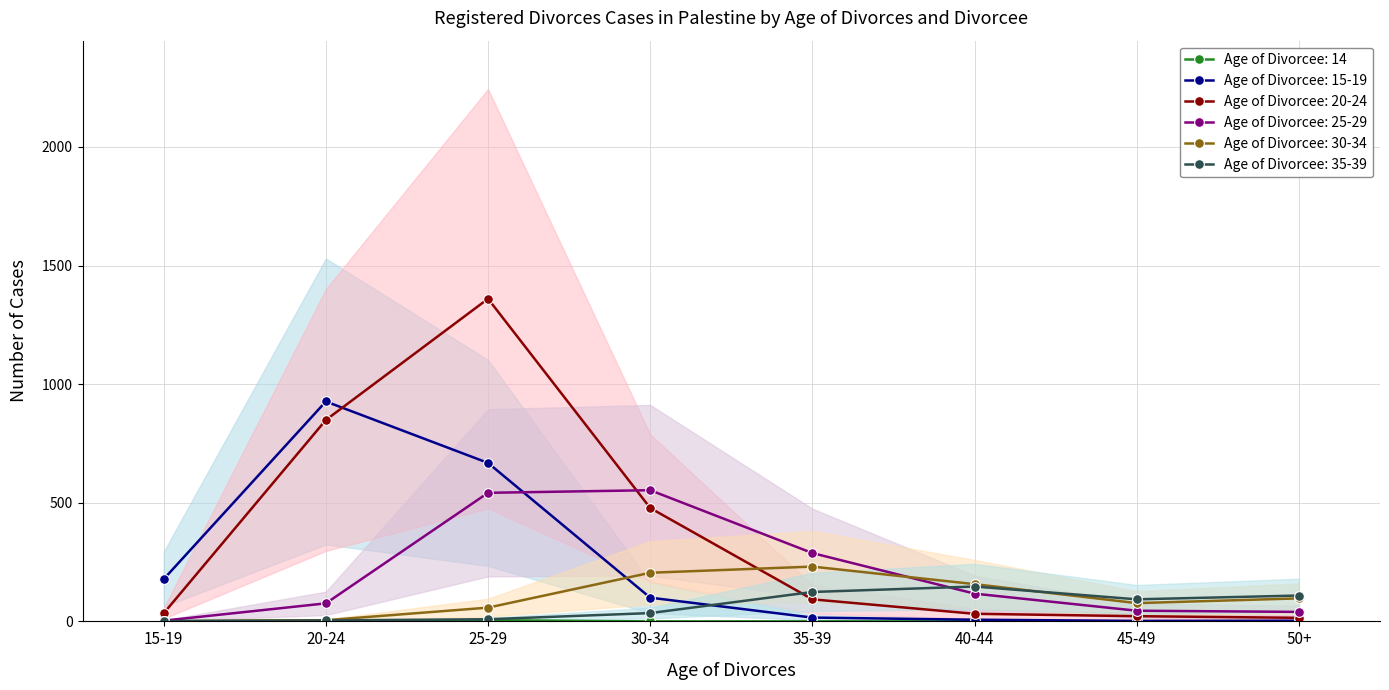

Between which two adjacent categories do 25-29 and 15-19 first intersect?

25-29 and 30-34